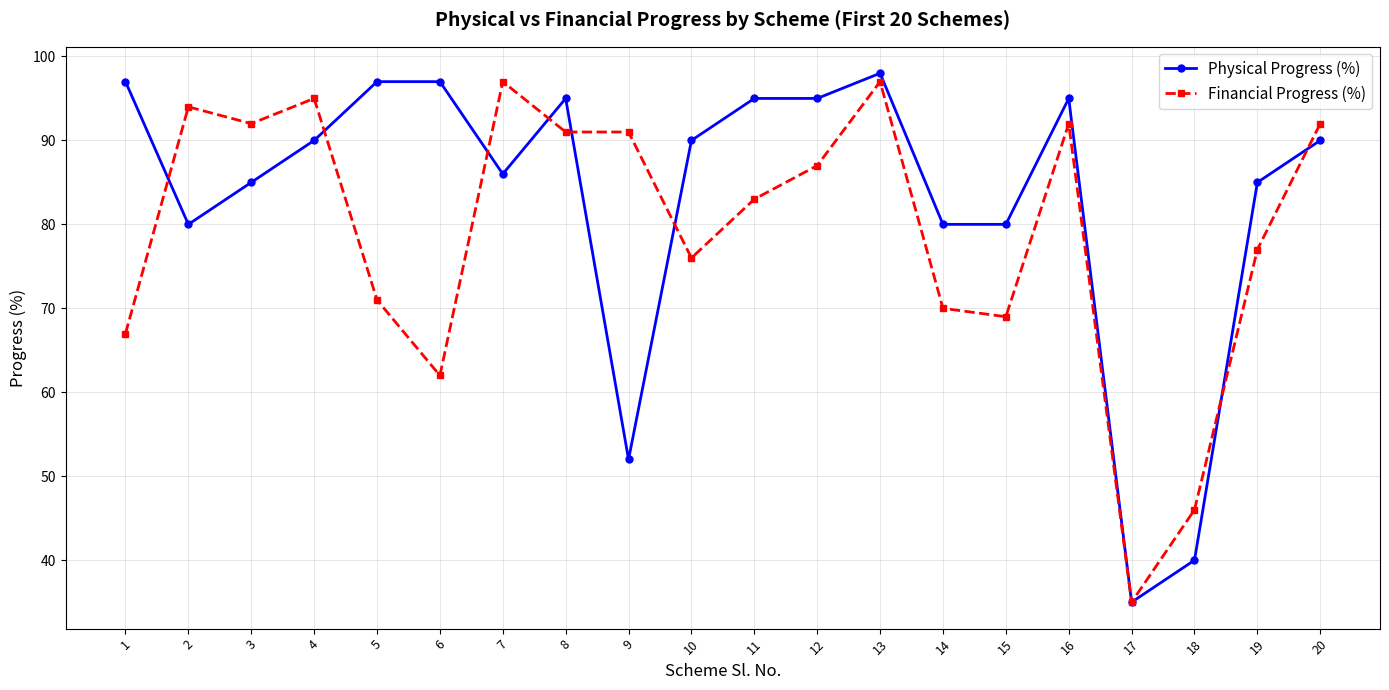

Between 5 and 17, which series saw the biggest shift?

Physical Progress (%)